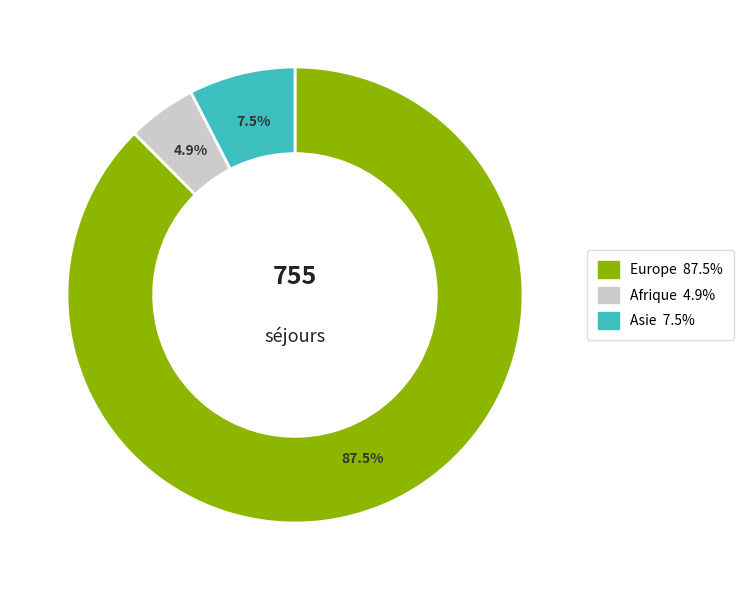

Does any single category account for the majority?

Yes